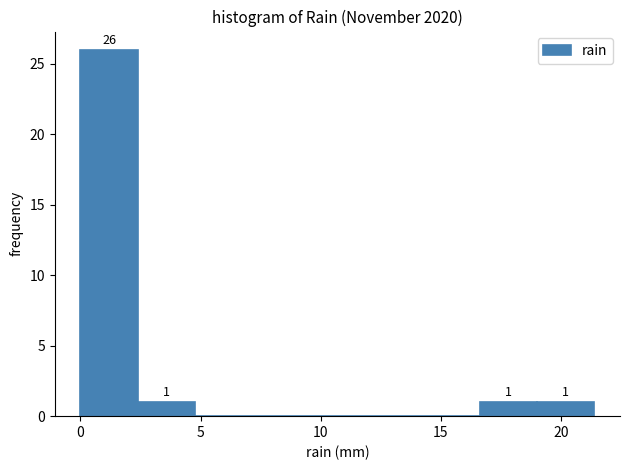

Which range on the x-axis has the tallest bar?

0.0 to 2.5